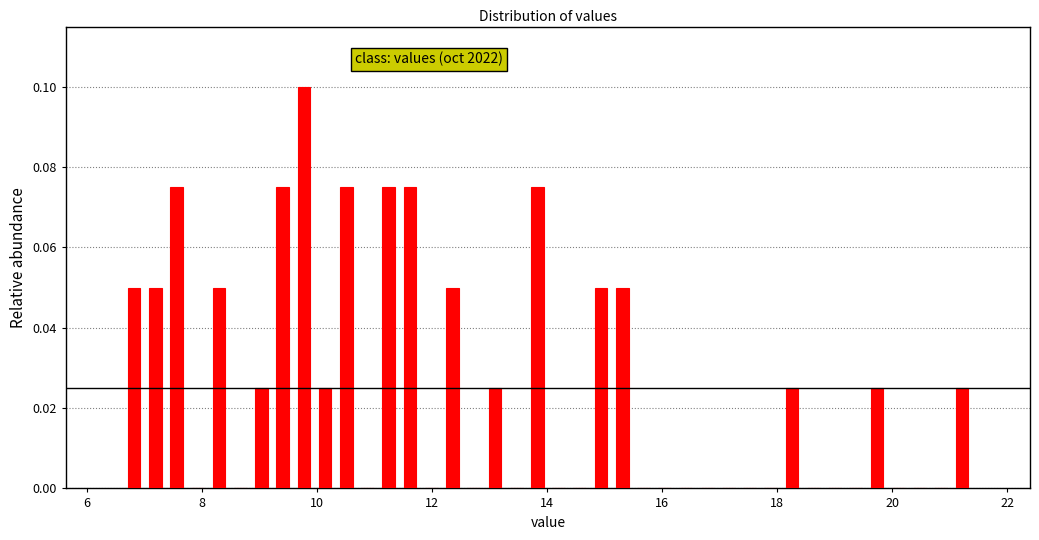

Read against the x-axis, roughly where is the centre of the tallest bar?

9.8